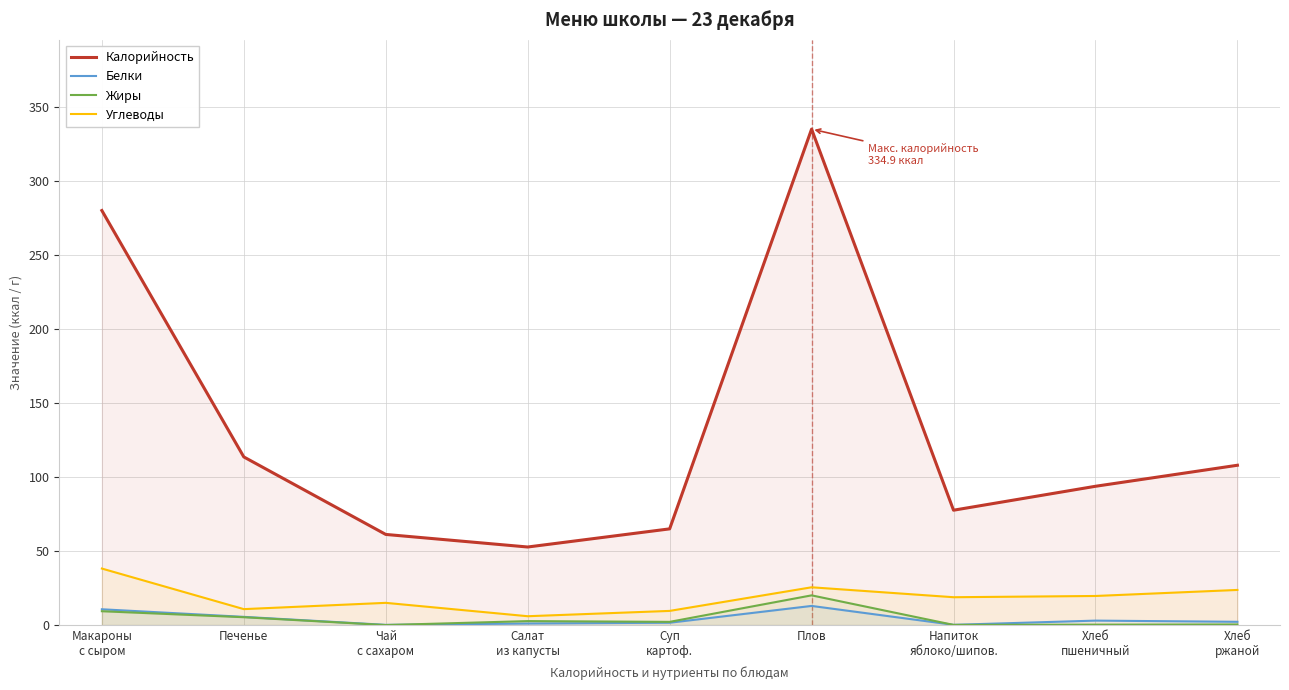

At which category is the sum across all series the highest?

Плов